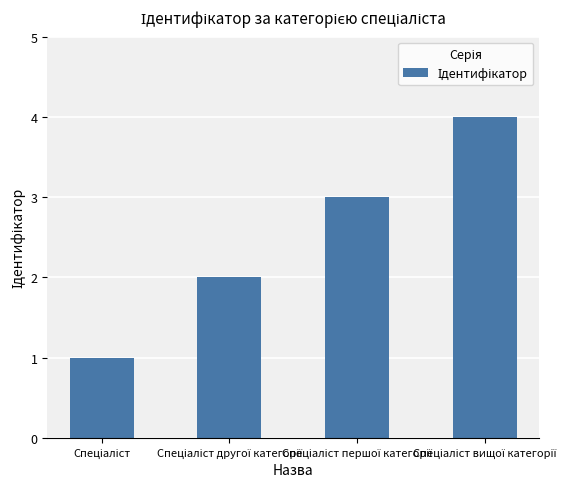

What is the sum of all values?

10